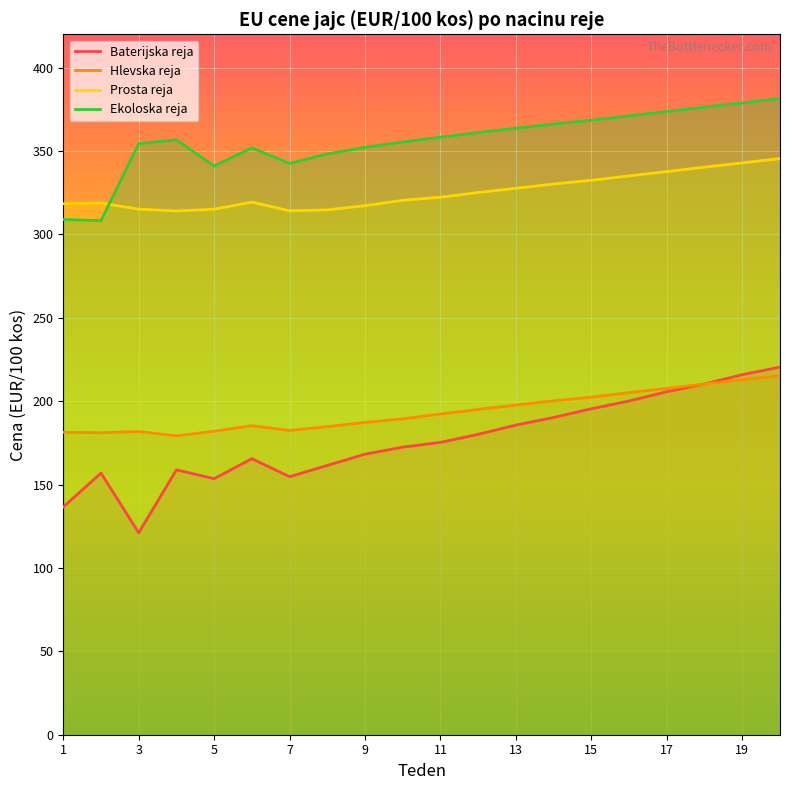

What are all the series names shown in the legend?

Baterijska reja, Hlevska reja, Prosta reja, Ekoloska reja